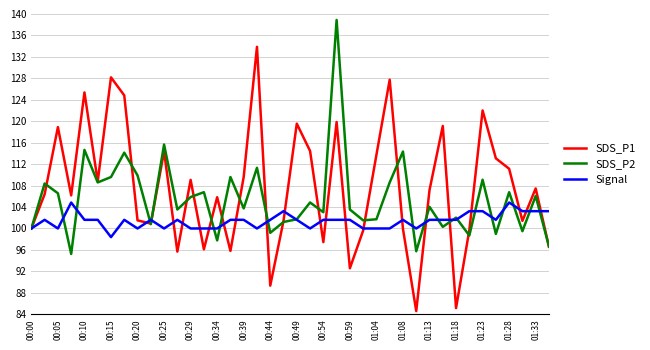

What is the sum of all SDS_P1 values?

4304.5